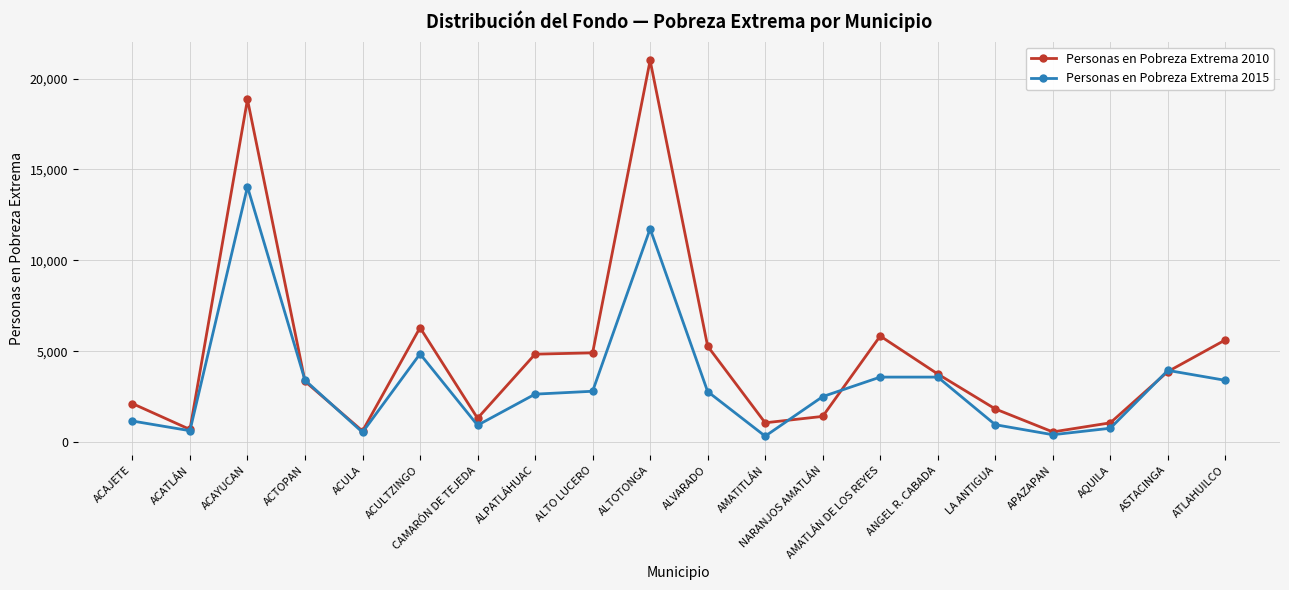

Does the chart have visible grid lines?

Yes